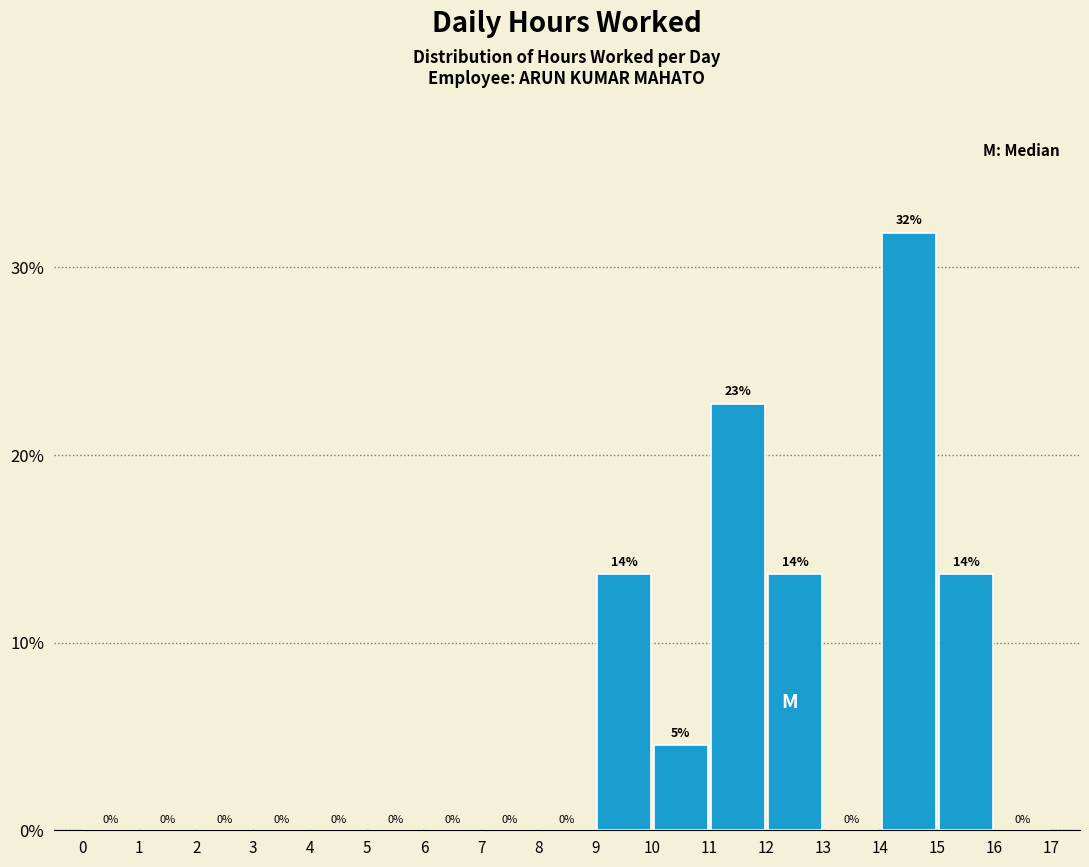

Which range on the x-axis has the tallest bar?

14 to 15